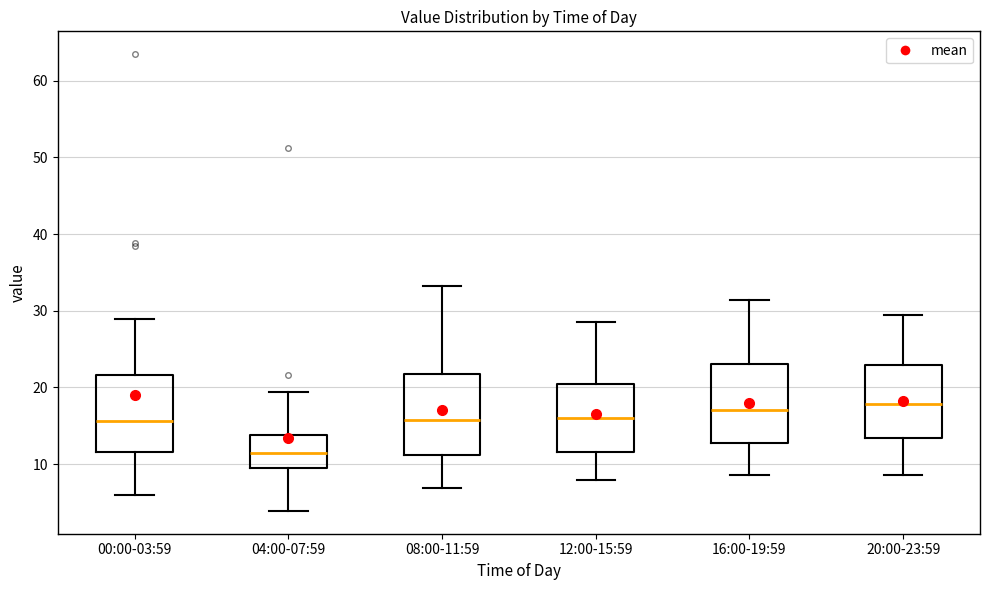

Reading left to right, transcribe this box plot: for each box, give where its median line is, the range the box spans, and where its two whiskers end, as read against the y-axis. The values are not printed on the chart, so give them approximately, as read against the axis.

00:00-03:59: median 16, box 12 to 22, whiskers 6 to 29
04:00-07:59: median 11, box 10 to 14, whiskers 4 to 19
08:00-11:59: median 16, box 11 to 22, whiskers 7 to 33
12:00-15:59: median 16, box 12 to 20, whiskers 8 to 29
16:00-19:59: median 17, box 13 to 23, whiskers 9 to 31
20:00-23:59: median 18, box 13 to 23, whiskers 9 to 29